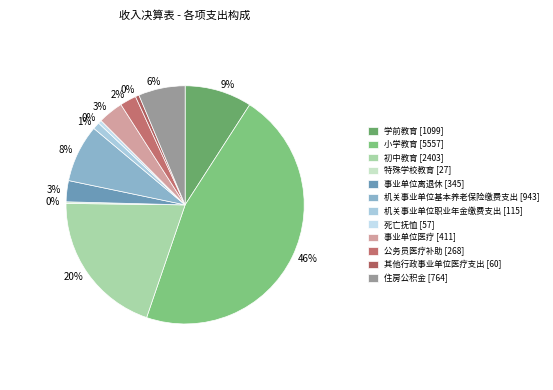

Combined, what portion of the pie is 其他行政事业单位医疗支出 and 初中教育?

20.4%